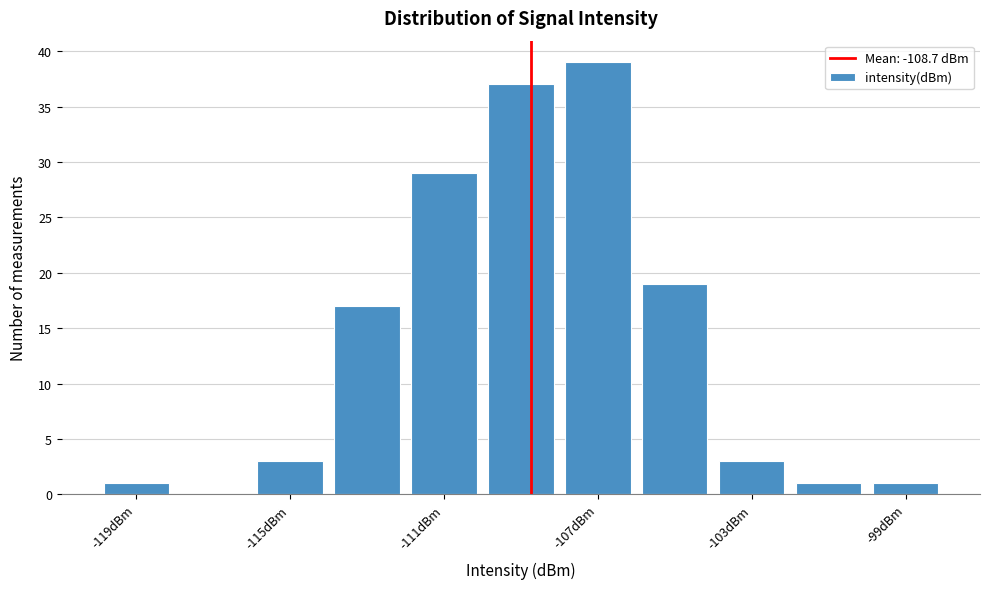

How tall is the bar that spans -108 to -106 on the x-axis? The values are not printed on the chart, so give them approximately, as read against the axis.

39